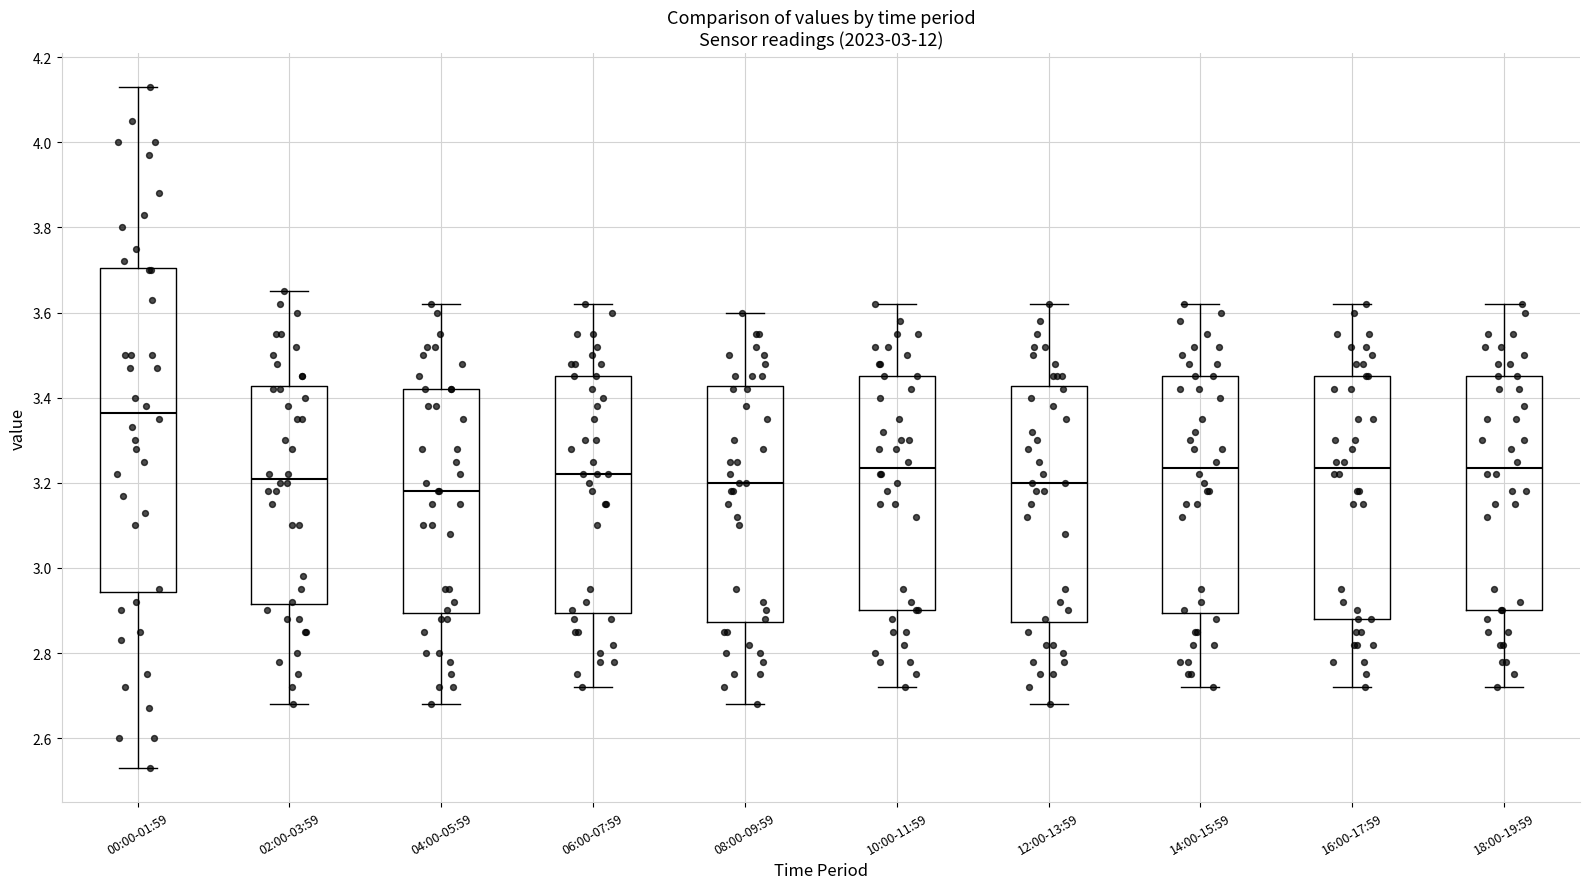

Which box's median line is the lowest?

04:00-05:59